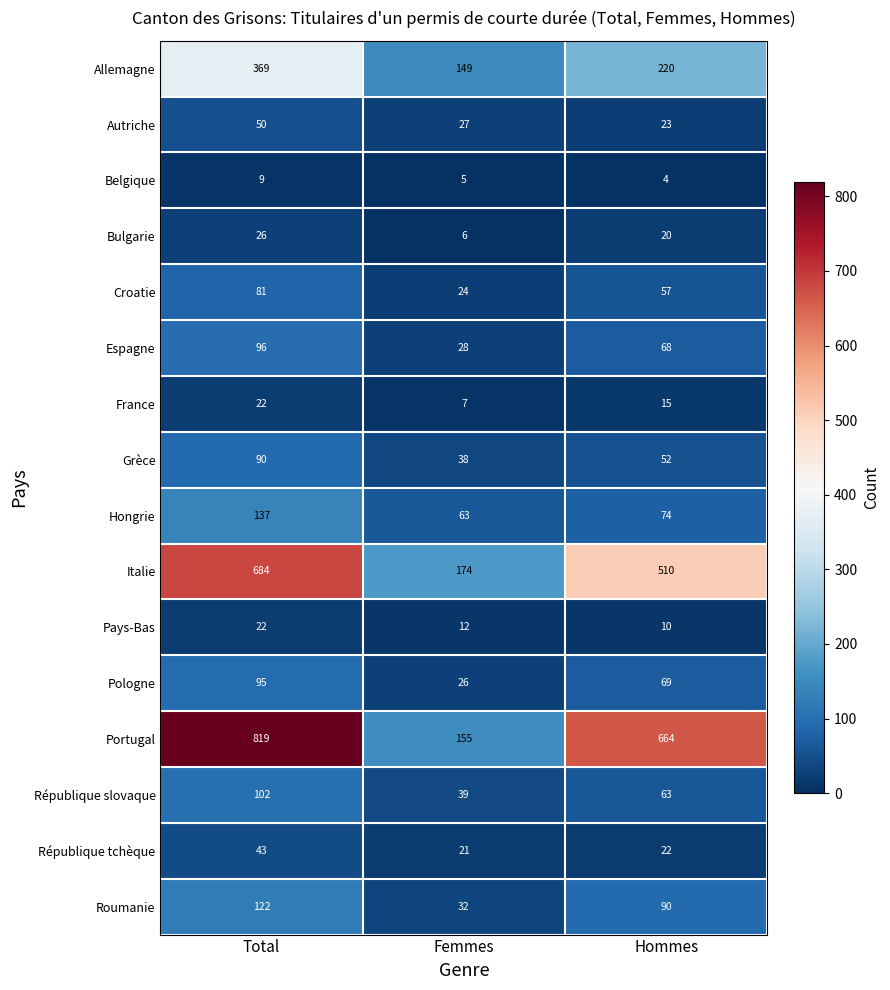

At which category is the sum across all series the highest?

Total